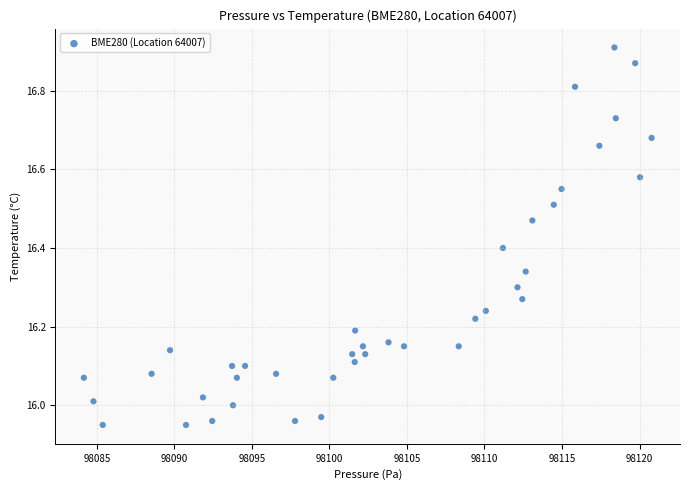

What is the range of Y values (max minus min)?

1.0